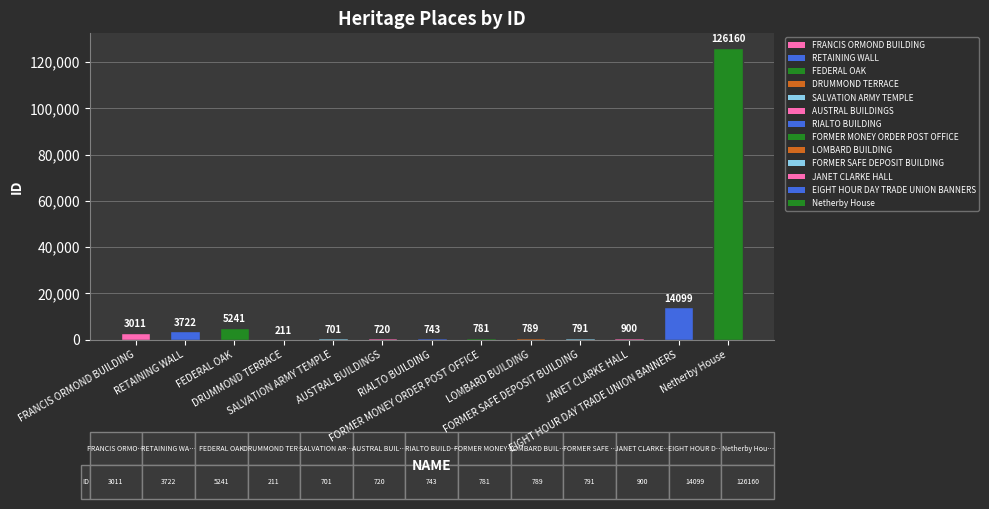

Where does the data first go above 791?

FRANCIS ORMOND BUILDING